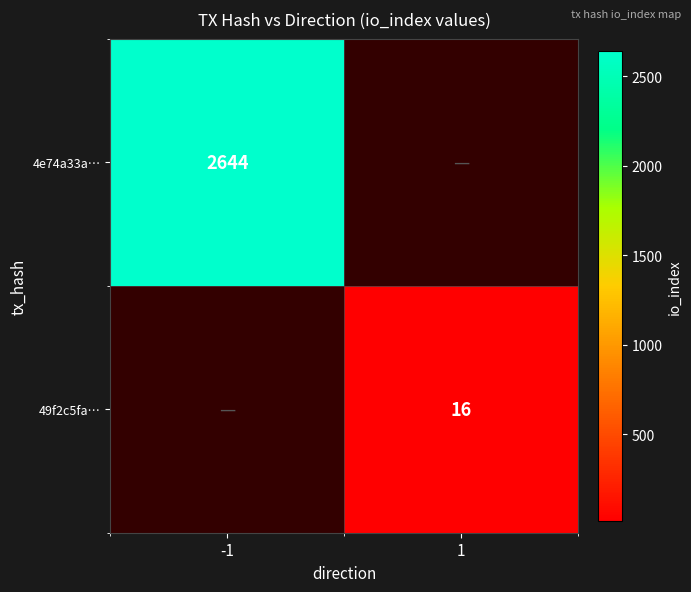

Is the value of 49f2c5fa… at 1 greater than the value of 4e74a33a… at -1?

No